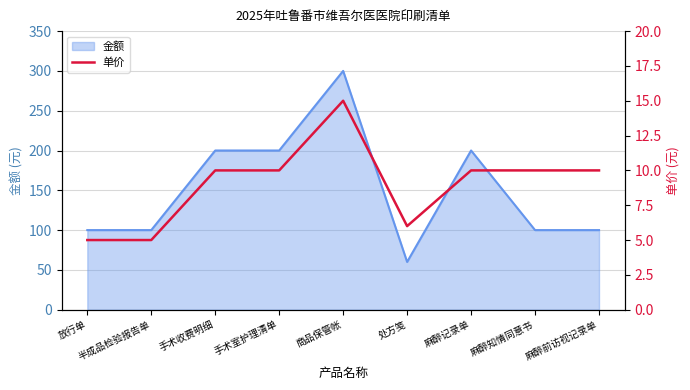

True or false: 金额 has a value of 100 at 麻醉知情同意书.

True